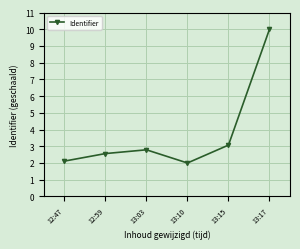

What is the greatest value displayed?

10.0